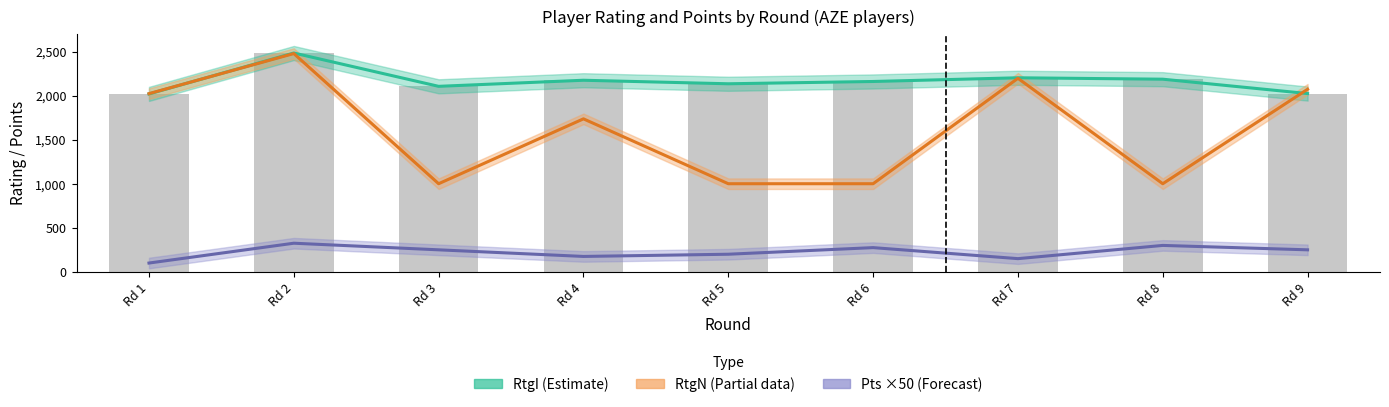

Which category has the lowest value in the Pts series?

Rd 1